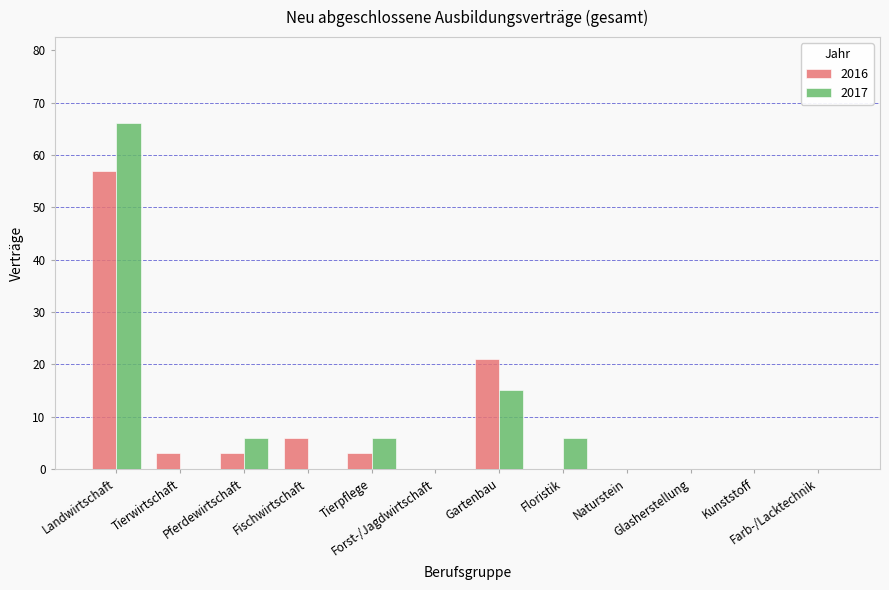

What is the maximum value for 2017?

66